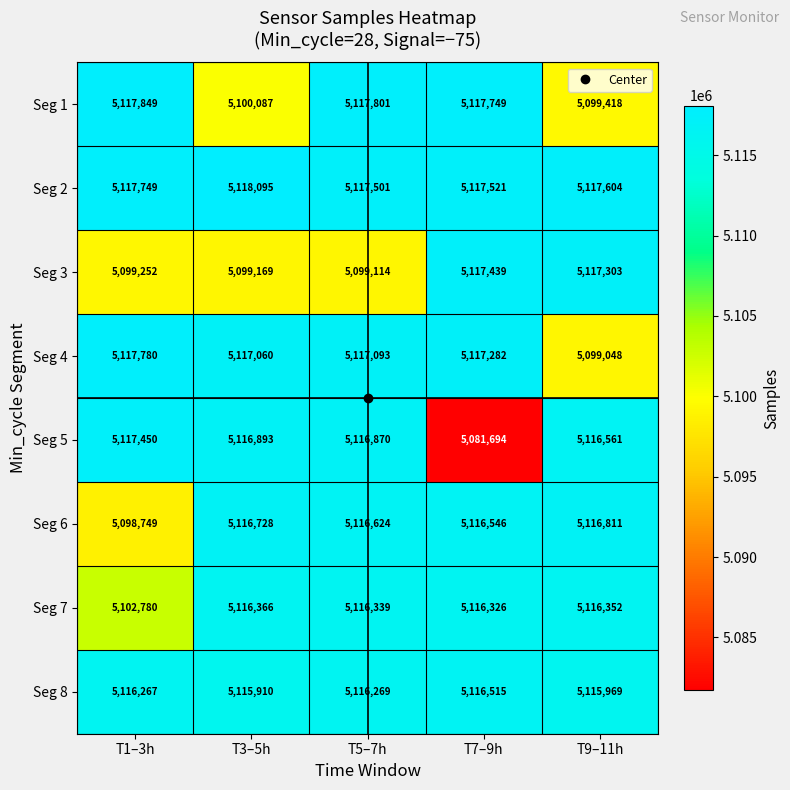

The value of Seg 6 at T5–7h is 1366351. True or false?

False